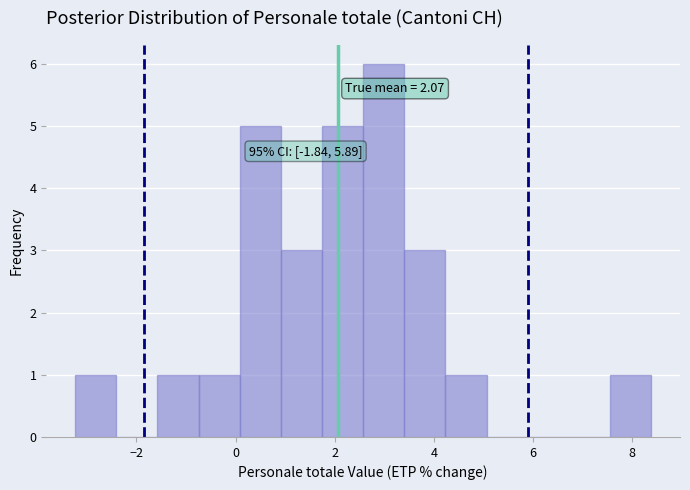

Which range on the x-axis has the tallest bar?

2.6 to 3.4